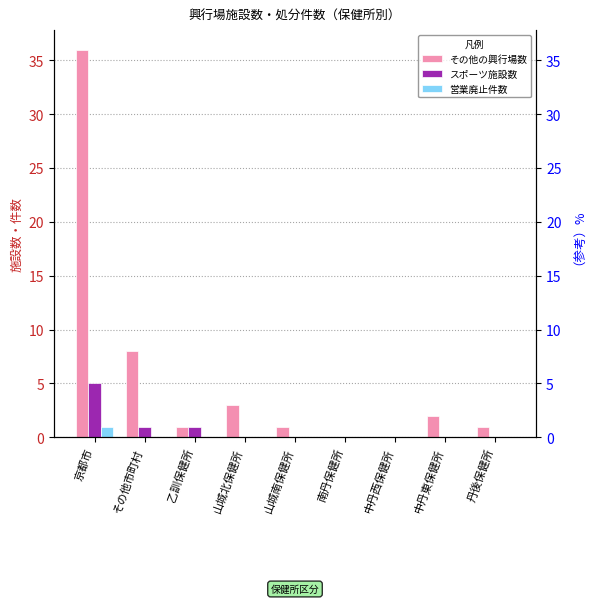

How many data points in 営業廃止件数 are above 0?

1